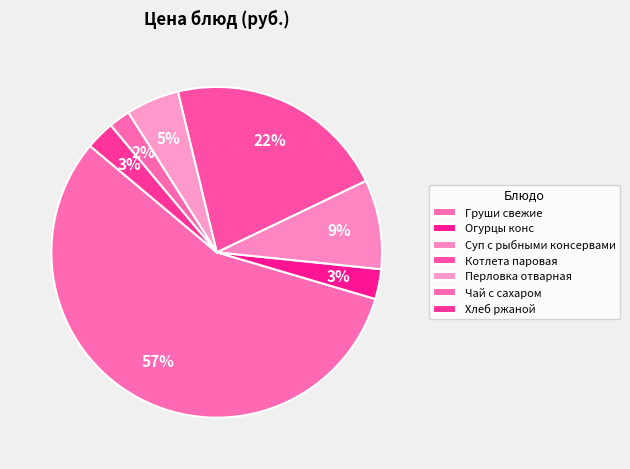

Which category accounts for the majority?

Груши свежие